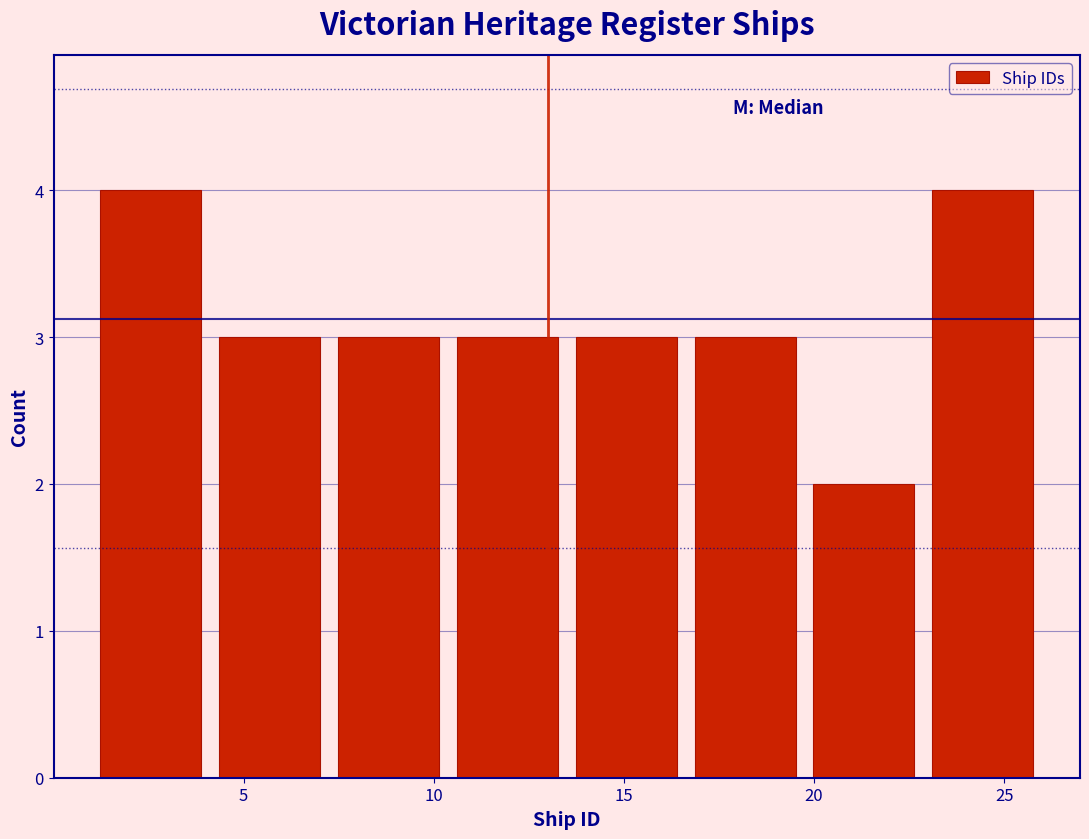

Reading left to right, list every bar in this chart as the range it spans on the x-axis followed by its height. Neither the bar edges nor the heights are printed on the chart, so give them approximately, as read against the axes.

1.0 to 4.0: 4
4.0 to 7.5: 3
7.5 to 10.5: 3
10.5 to 13.5: 3
13.5 to 16.5: 3
16.5 to 20.0: 3
20.0 to 23.0: 2
23.0 to 26.0: 4